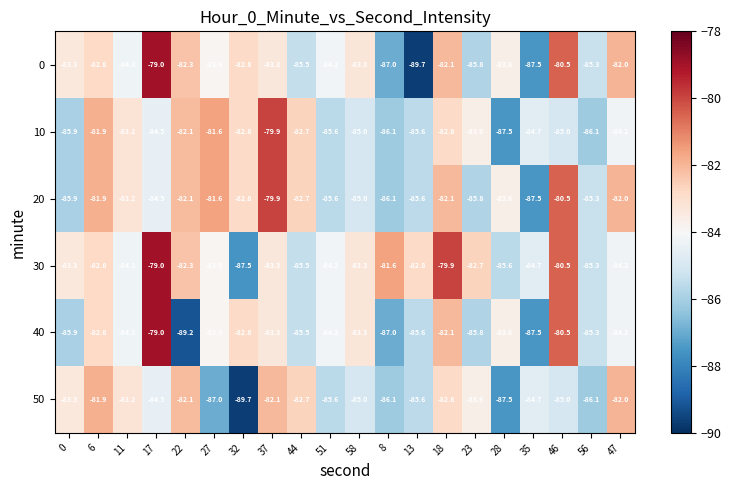

Which series has the largest total across all categories?

30